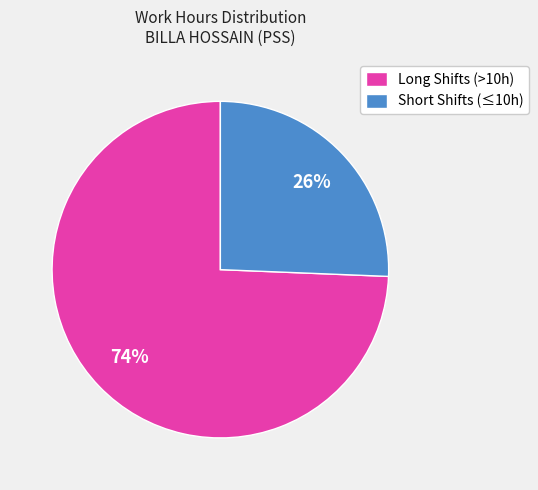

Count the number of slices in the pie.

2